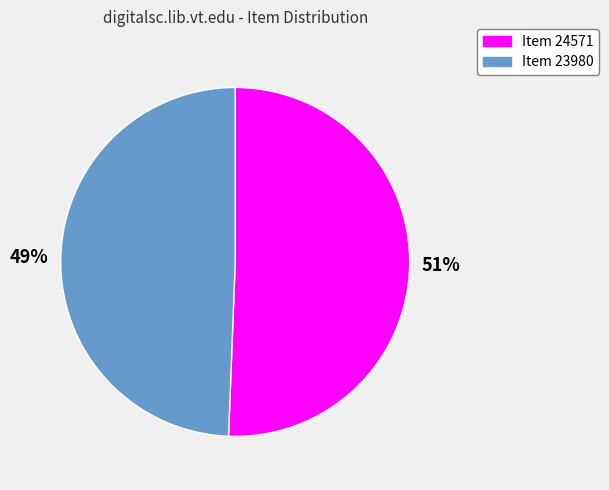

Is it true that Item 23980 is 49% of the pie?

True